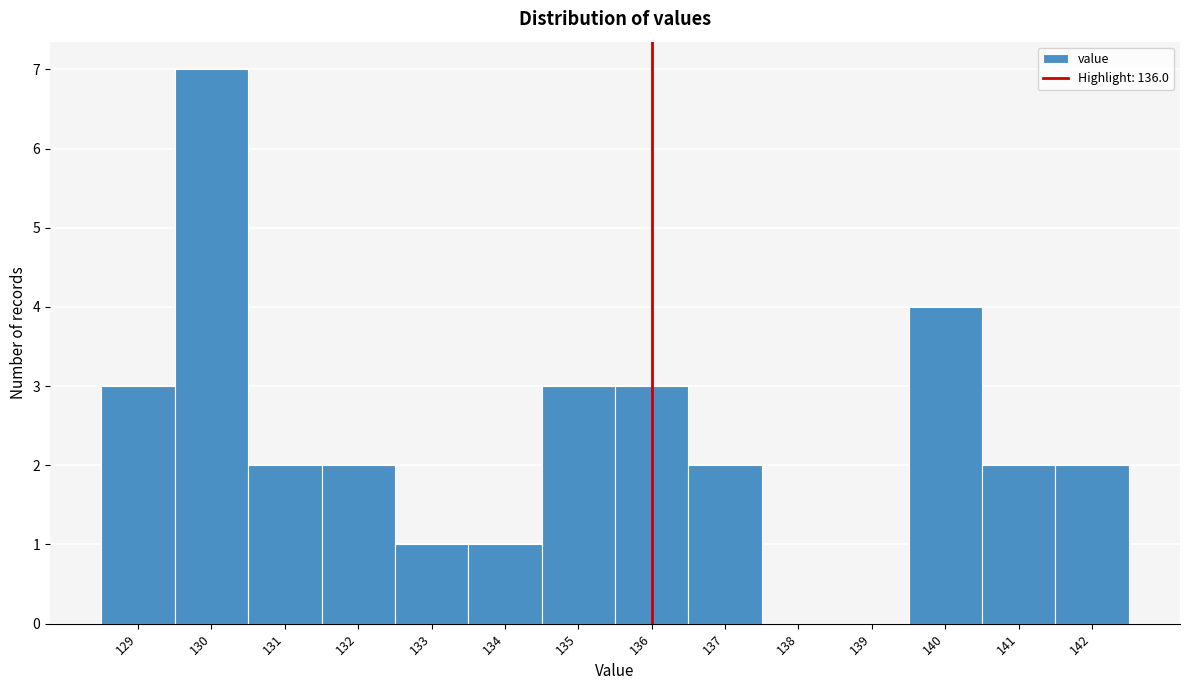

Reading left to right, transcribe this chart: for each bar, give the range it covers on the x-axis and its height. The values are not printed on the chart, so give them approximately, as read against the axis.

128.5 to 129.5: 3
129.5 to 130.5: 7
130.5 to 131.5: 2
131.5 to 132.5: 2
132.5 to 133.5: 1
133.5 to 134.5: 1
134.5 to 135.5: 3
135.5 to 136.5: 3
136.5 to 137.5: 2
137.5 to 138.5: 0
138.5 to 139.5: 0
139.5 to 140.5: 4
140.5 to 141.5: 2
141.5 to 142.5: 2